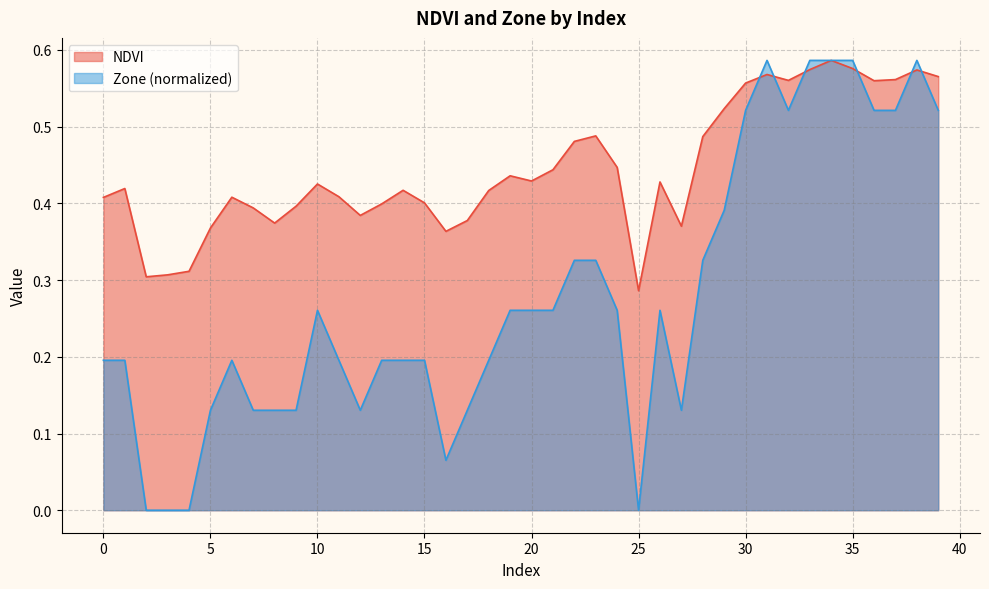

What is the greatest value displayed?

0.6